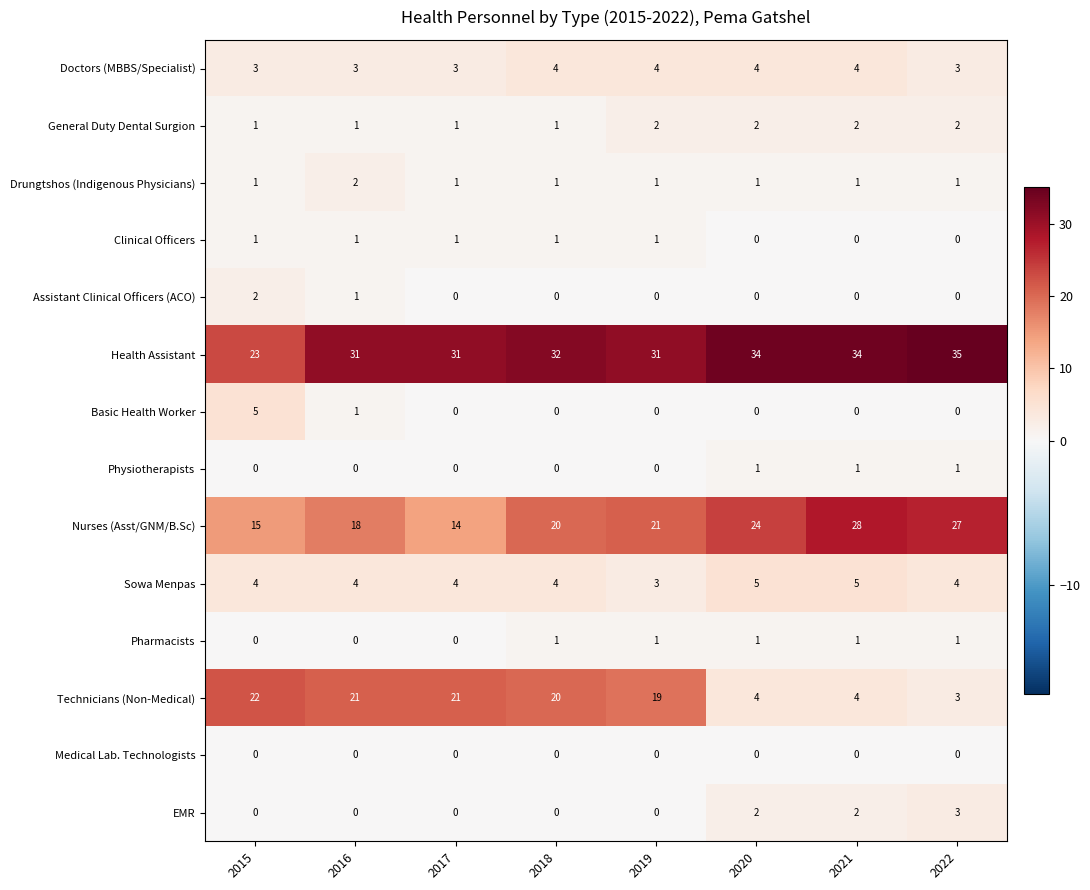

At which category is the sum across all series the highest?

2018